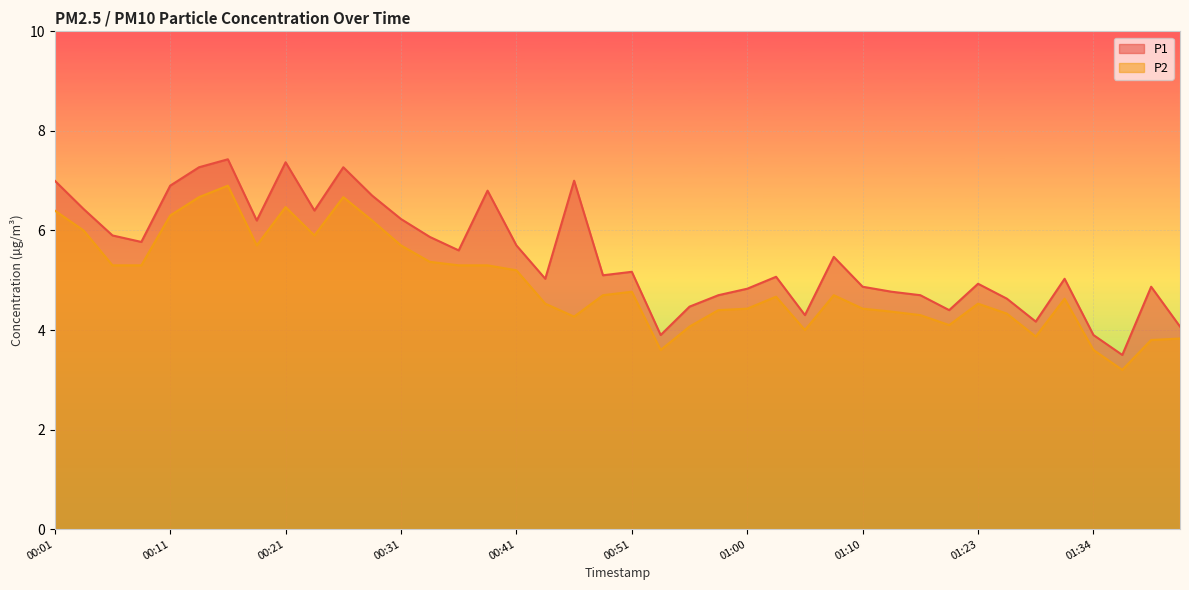

Which has a higher value, 01:42 or 00:51?

00:51